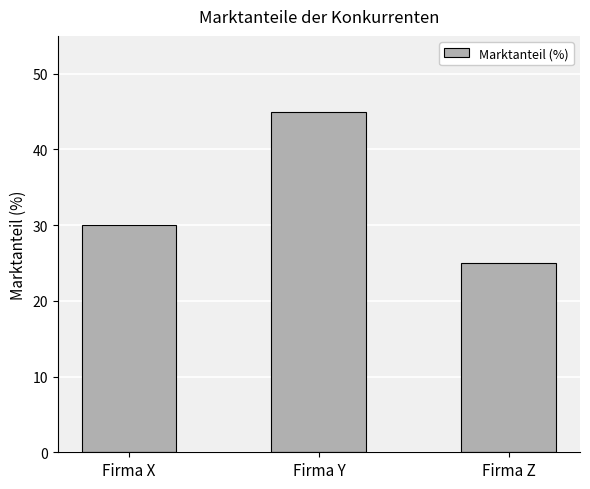

At which category does the chart reach its peak across all series?

Firma Y